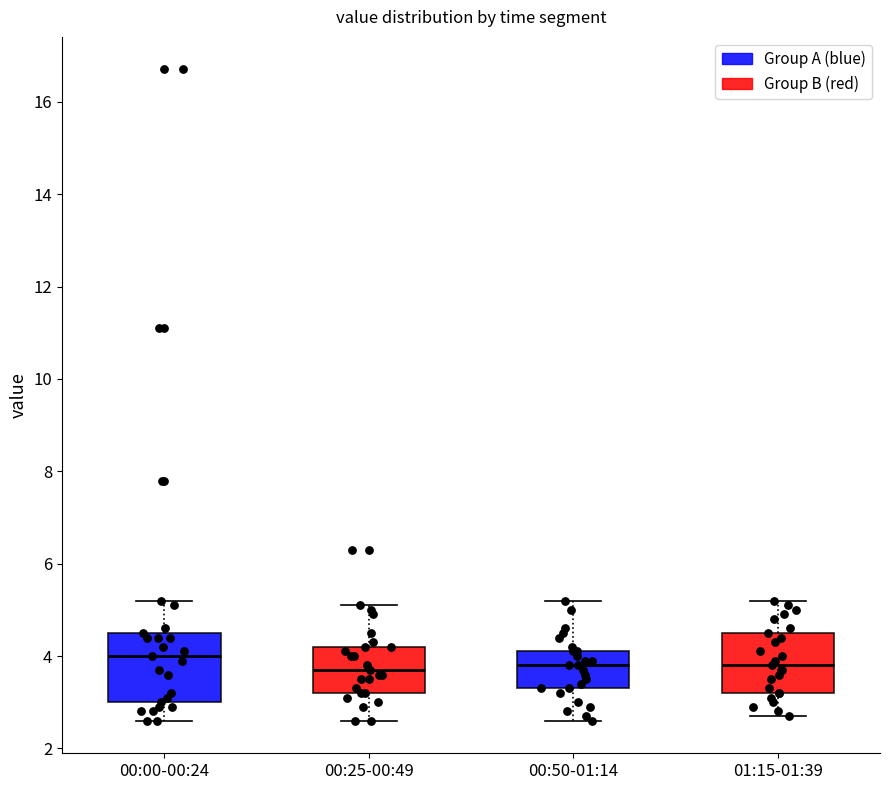

Reading left to right, read every box against the y-axis: the position of its median line, the range the box covers, and the ends of its whiskers. The values are not printed on the chart, so give them approximately, as read against the axis.

00:00-00:24: median 4.0, box 3.0 to 4.6, whiskers 2.6 to 5.2
00:25-00:49: median 3.8, box 3.2 to 4.2, whiskers 2.6 to 5.2
00:50-01:14: median 3.8, box 3.4 to 4.2, whiskers 2.6 to 5.2
01:15-01:39: median 3.8, box 3.2 to 4.6, whiskers 2.8 to 5.2